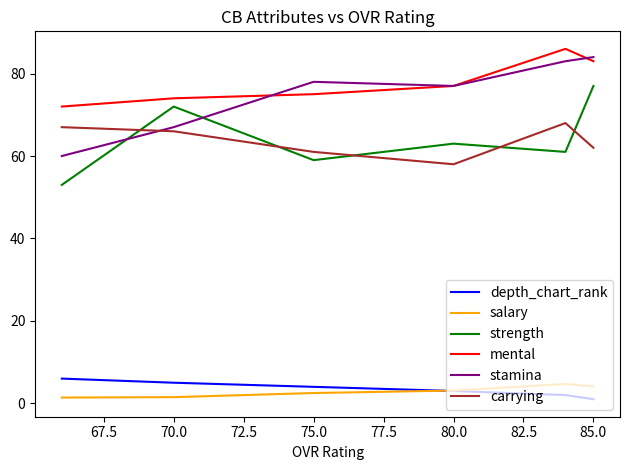

What is the lowest value of the strength series?

53.0